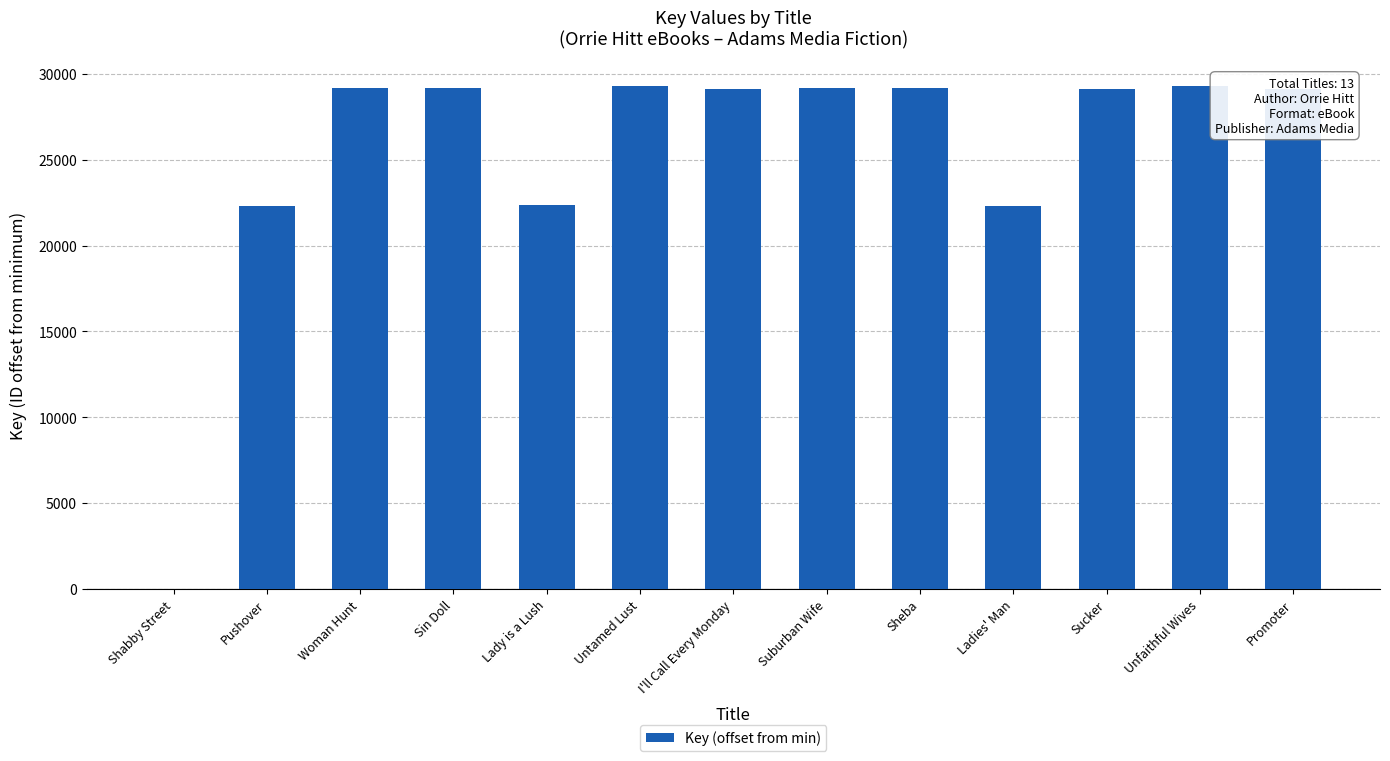

Count the number of categories in the chart.

13